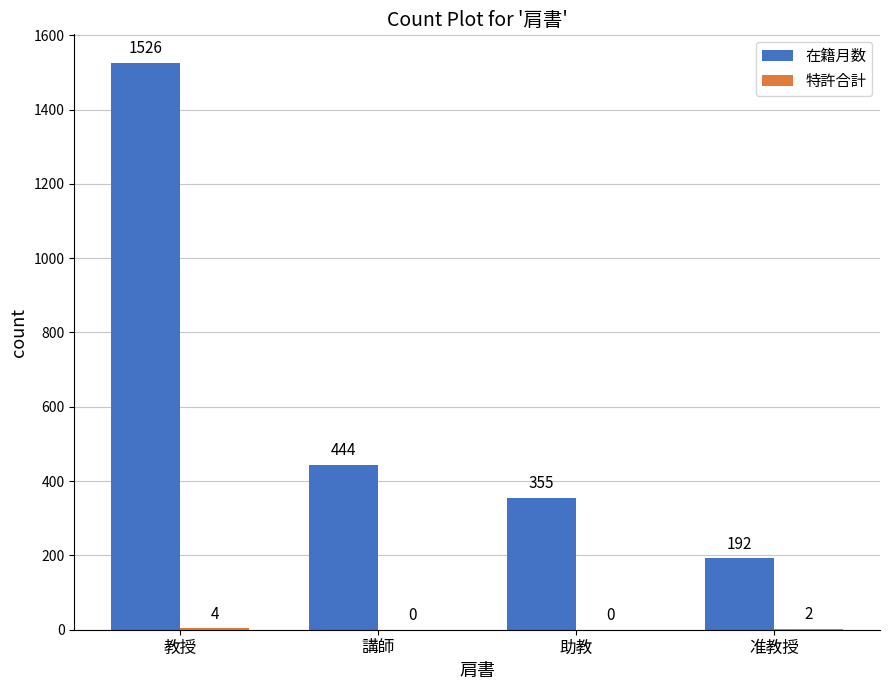

At which category does the chart reach its peak across all series?

教授